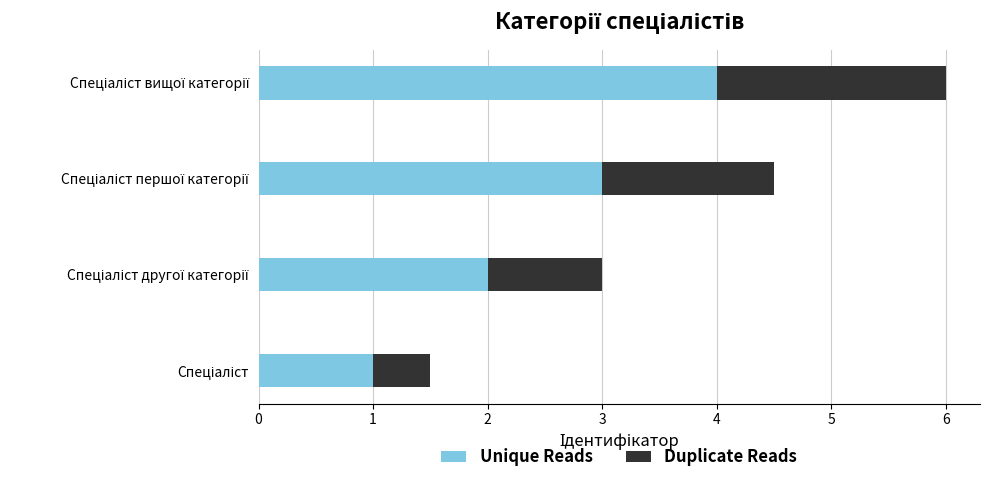

What is the highest value of the Unique Reads series?

4.0